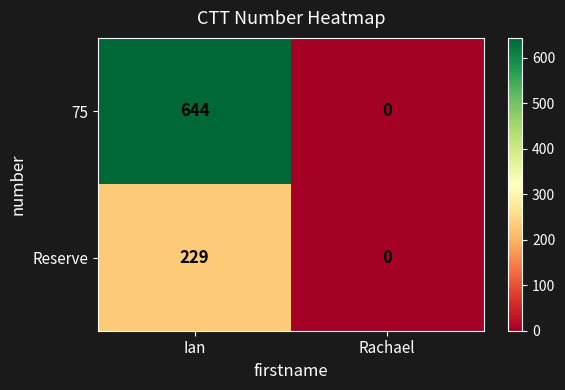

Which series has the widest spread of values?

75